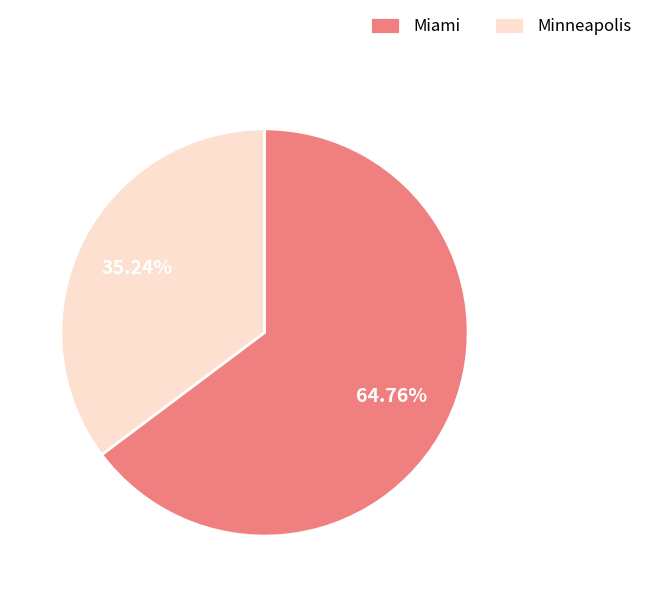

How many slices are in this pie chart?

2